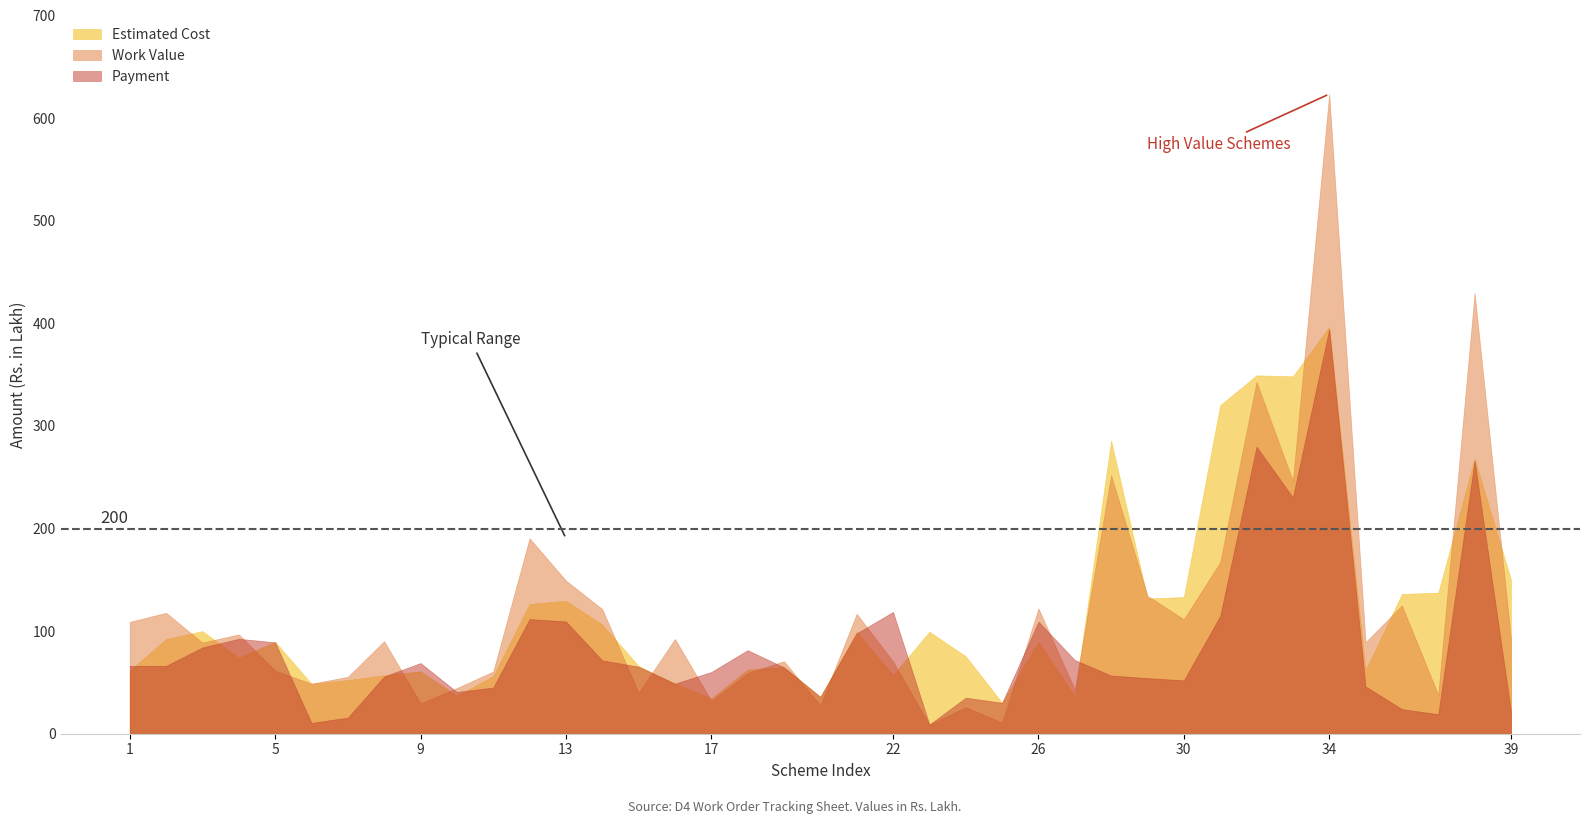

The Estimated Cost series shows 48.9 at 16. True or false?

True